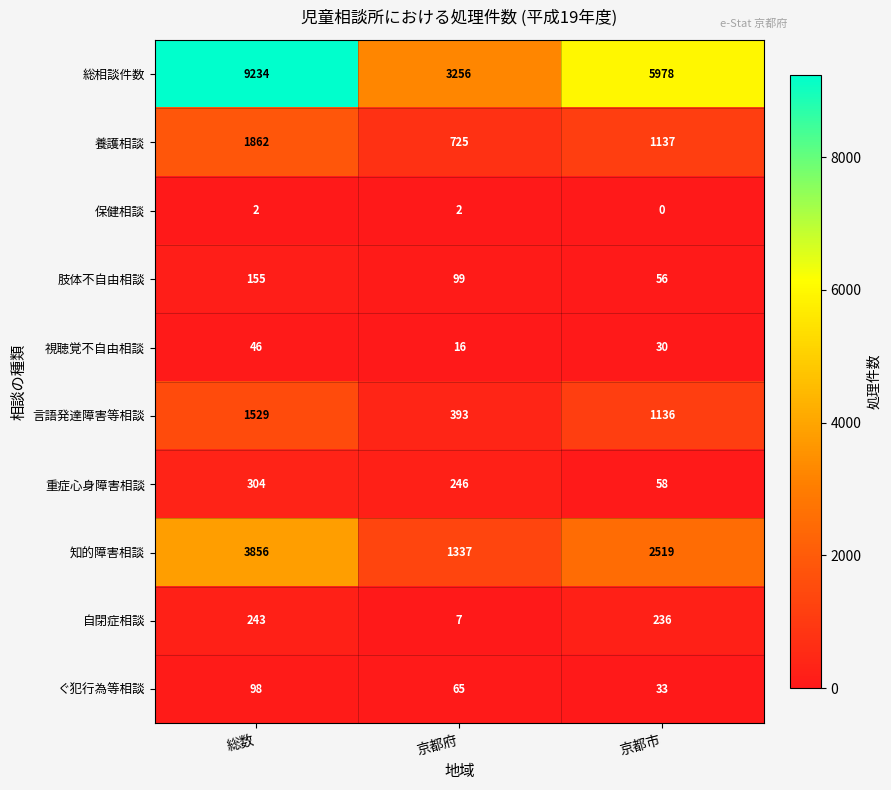

What is the difference between the highest and lowest values at 総数?

9232